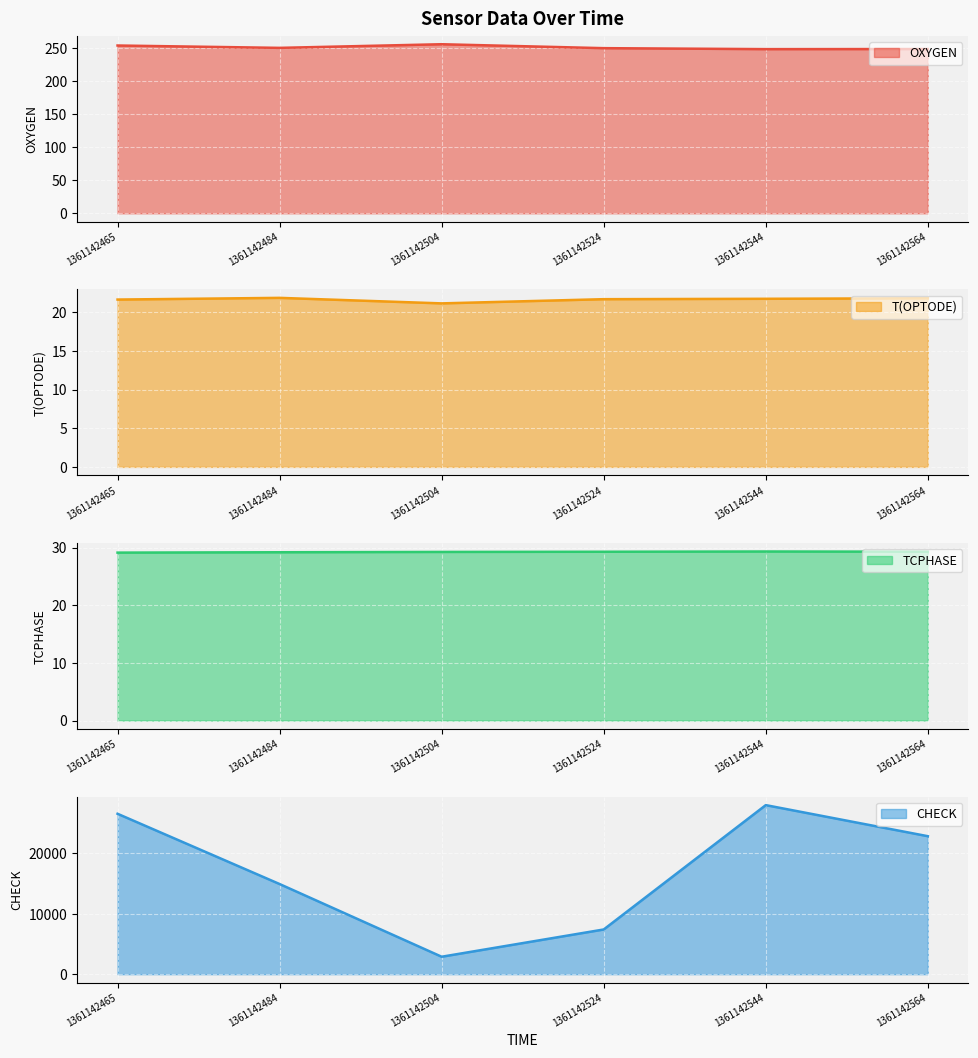

At which label is TCPHASE closest to 29?

1361142465